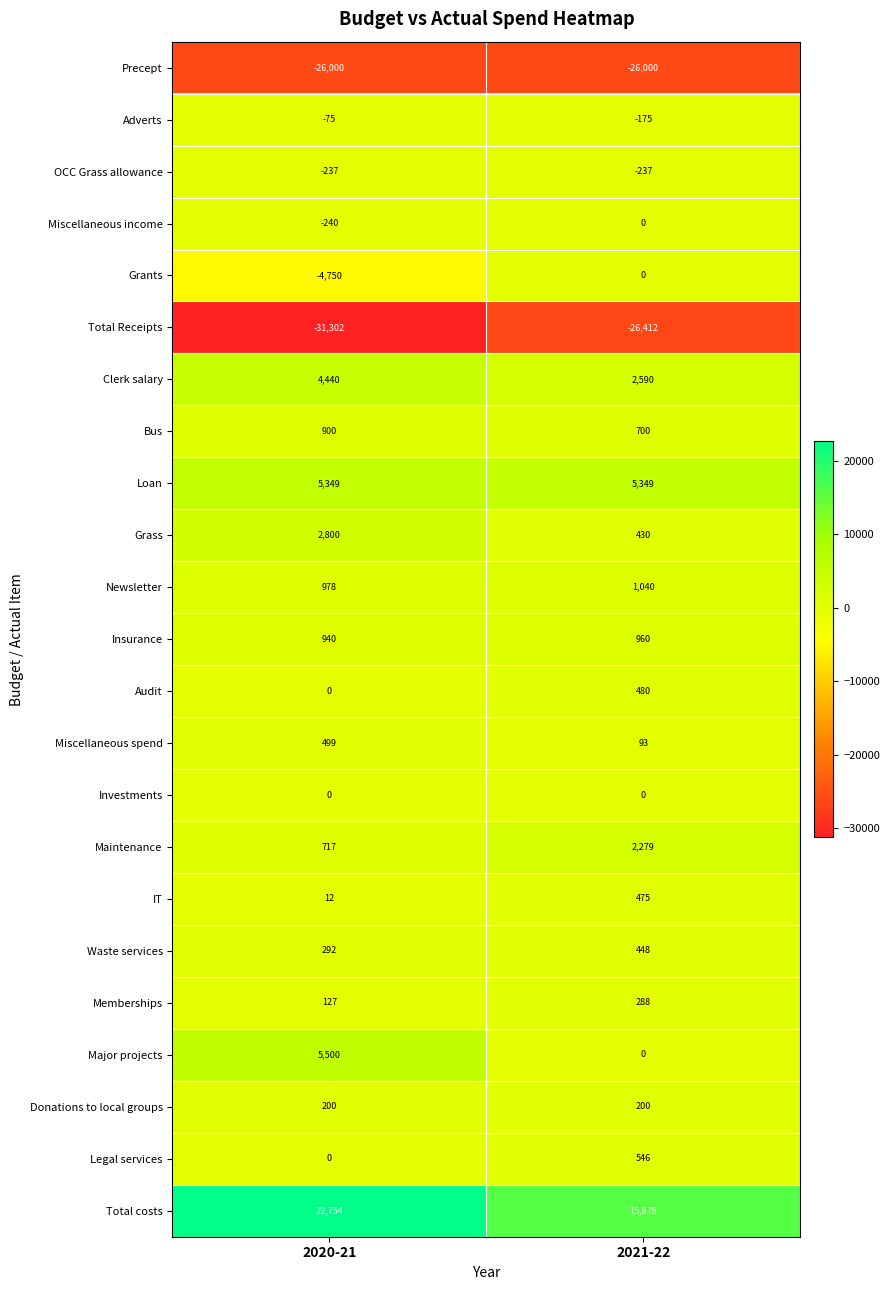

What is the sum of the Loan values at 2021-22 and 2020-21?

10698